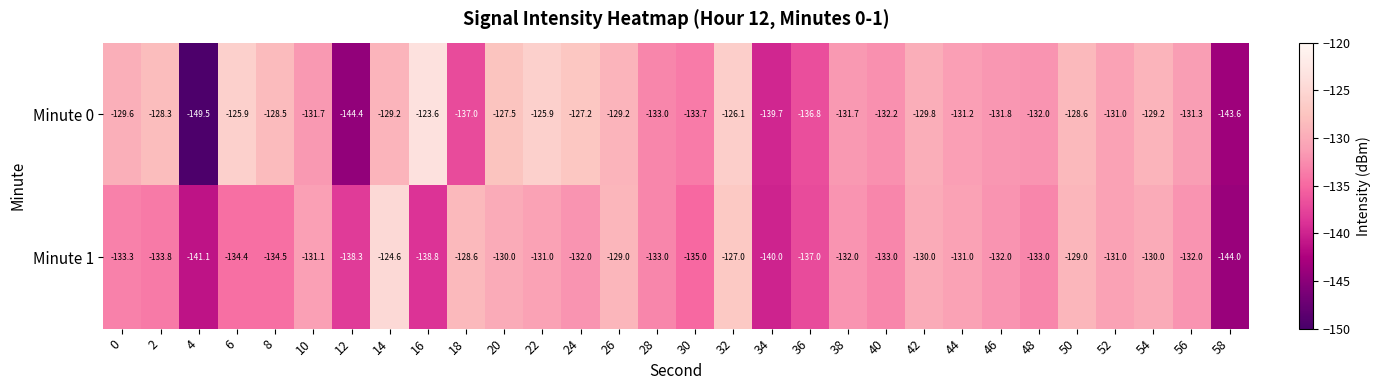

True or false: Minute 1 has a value of -70.8 at 42.

False